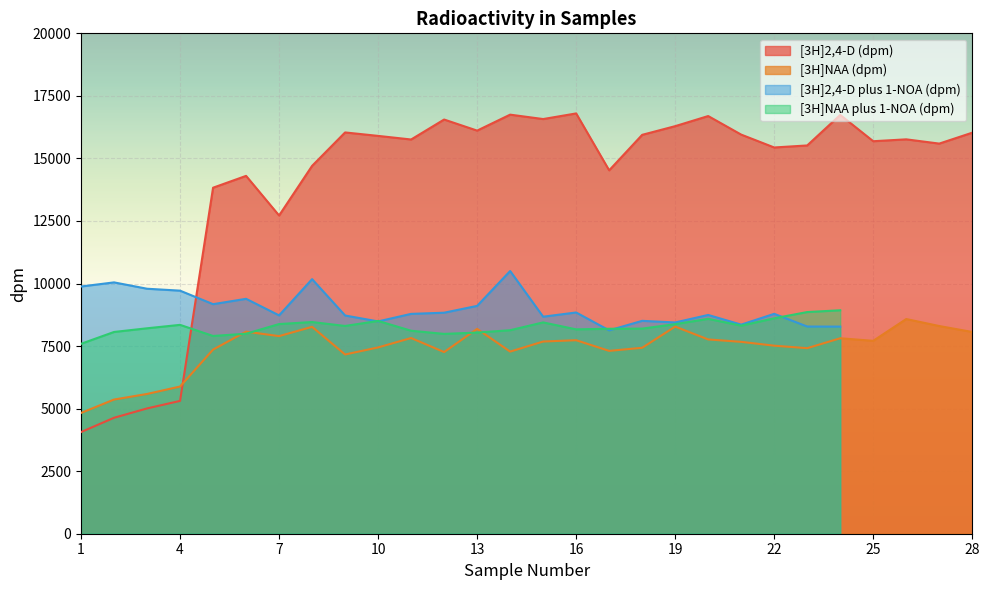

What is the minimum value shown in the chart?

4063